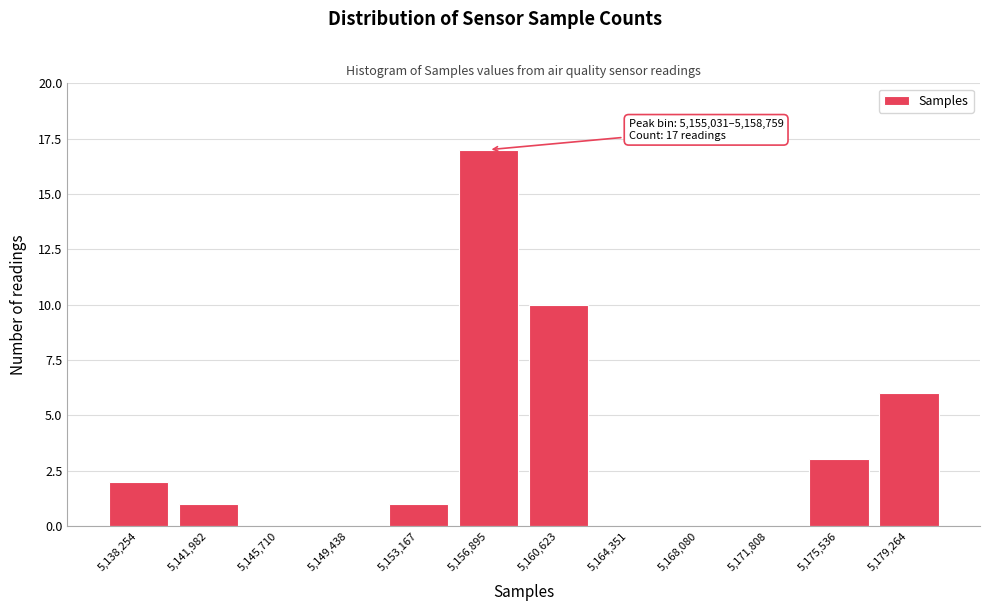

Over which range of the x-axis is the bar tallest?

5155000 to 5159000